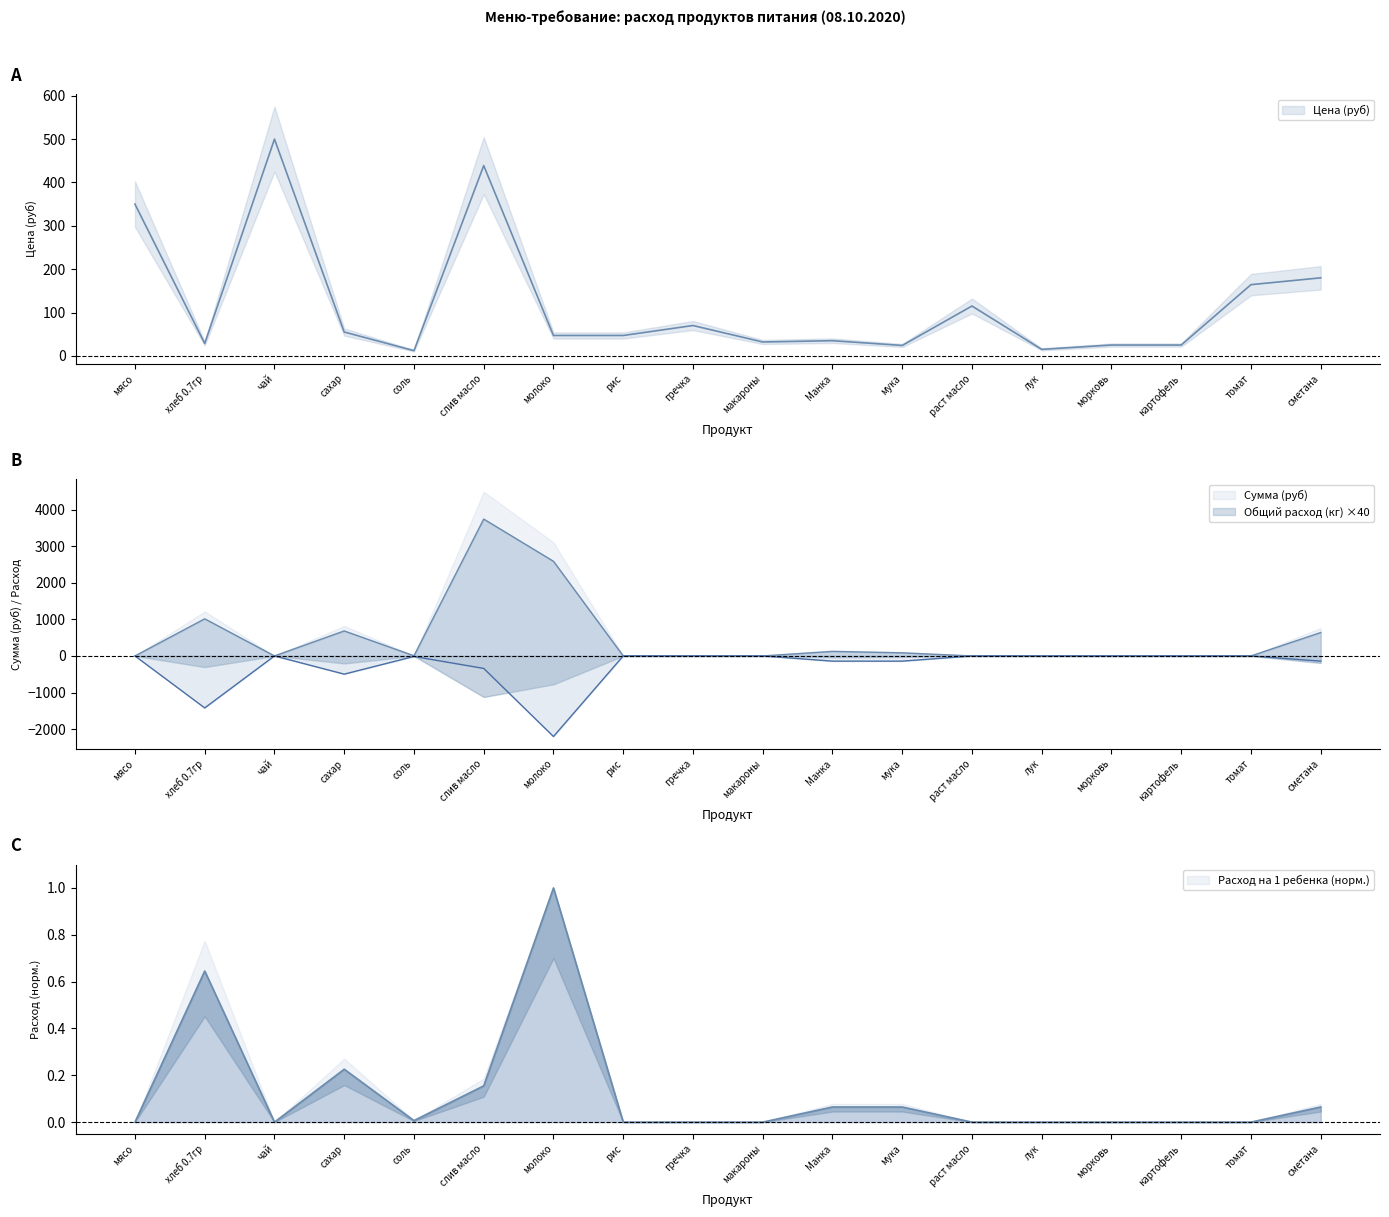

At how many categories does at least one series exceed 973?

3